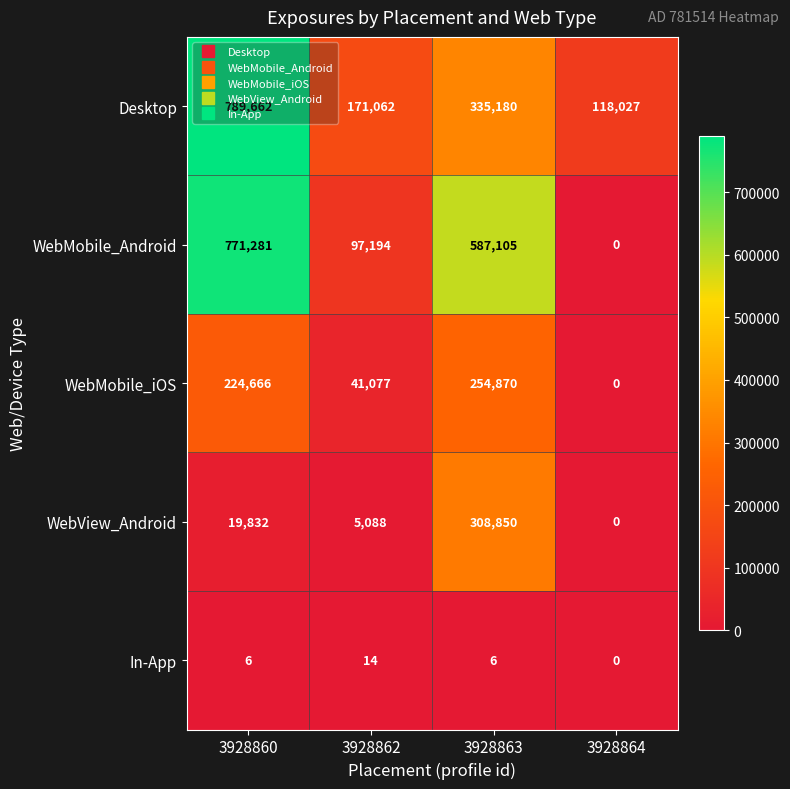

At which label does In-App reach its peak?

3928862